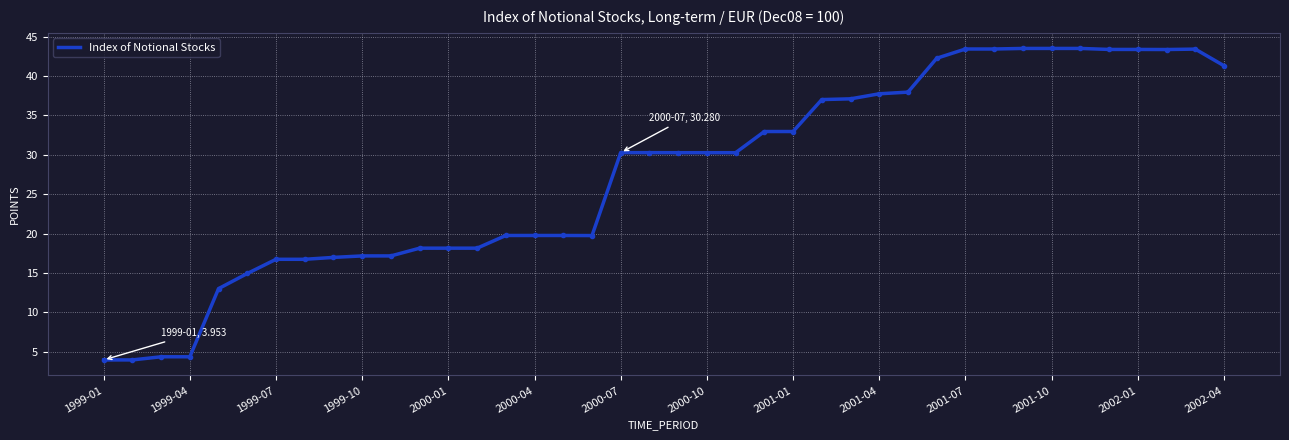

What is the change in value from 2000-07 to 2001-04?

+7.5